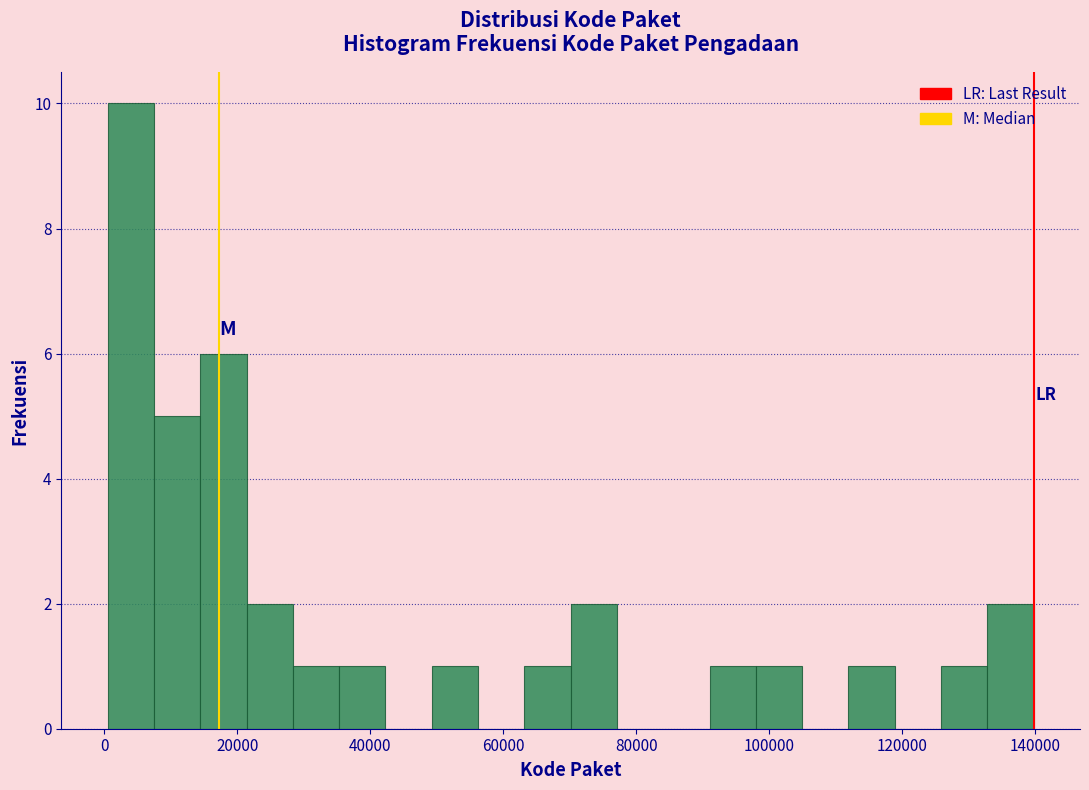

Read against the x-axis, roughly where is the centre of the tallest bar?

4000